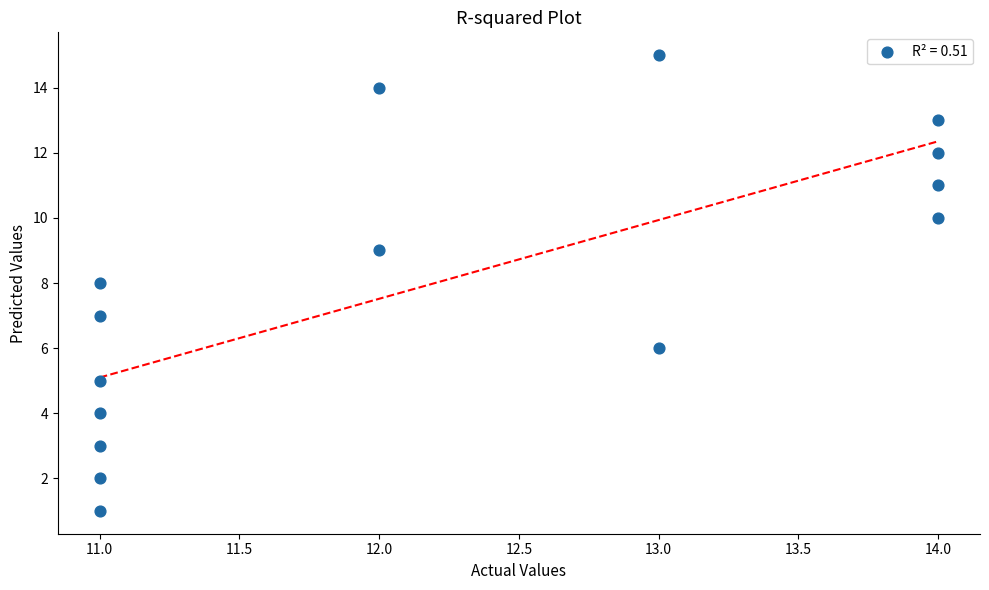

What is the range of X values (max minus min)?

3